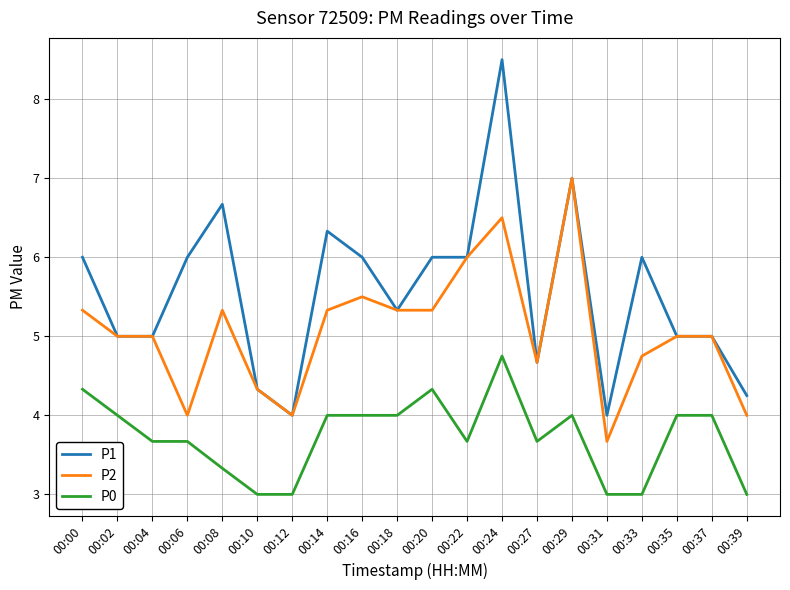

Which series has the largest total across all categories?

P1